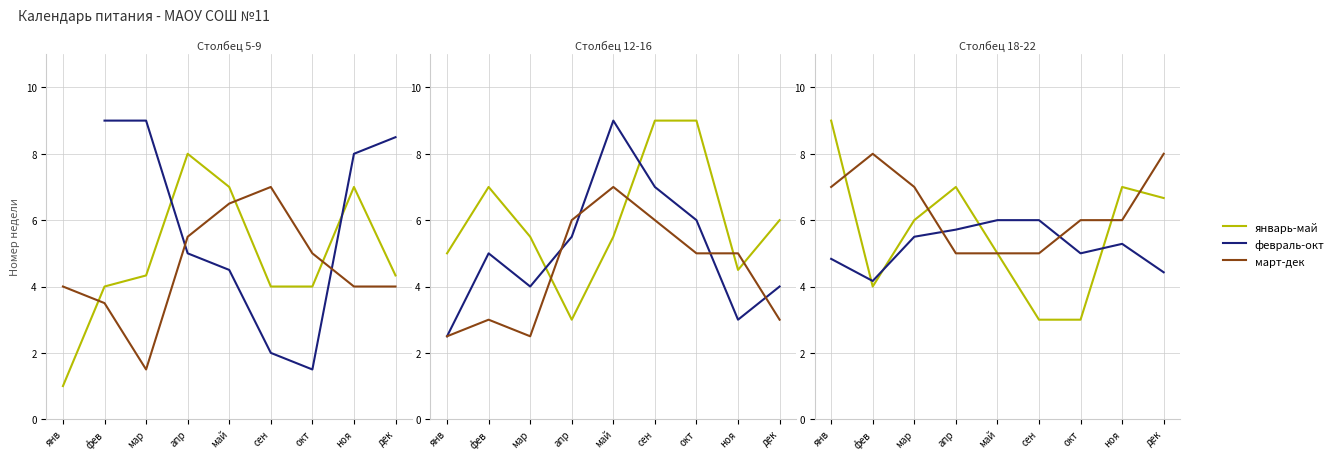

At how many categories does at least one series exceed 5?

9